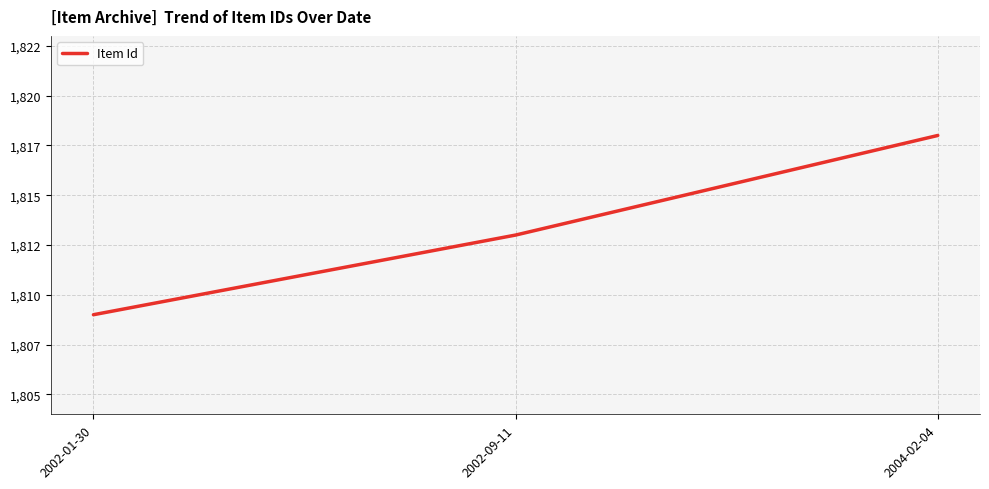

List the labels in order of value, smallest first.

2002-01-30, 2002-09-11, 2004-02-04